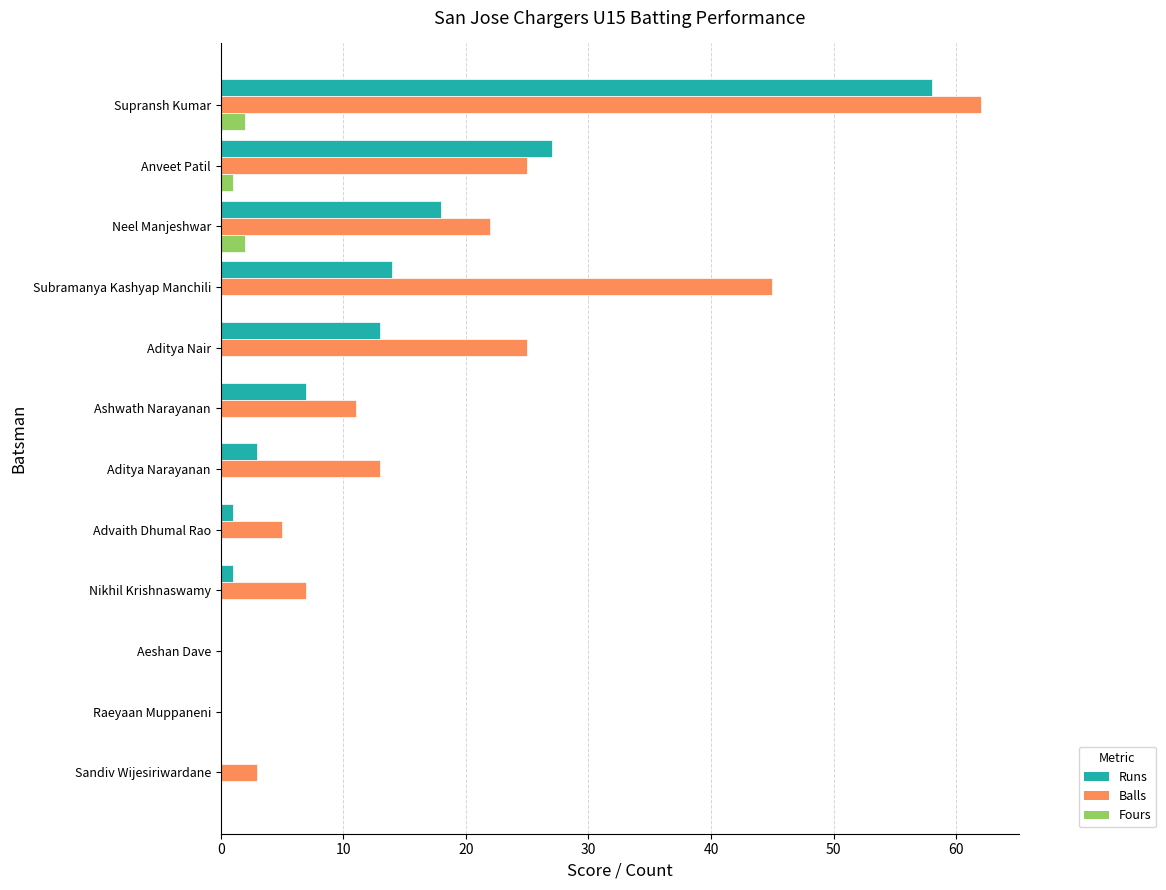

Which series has the largest range (max minus min)?

Balls